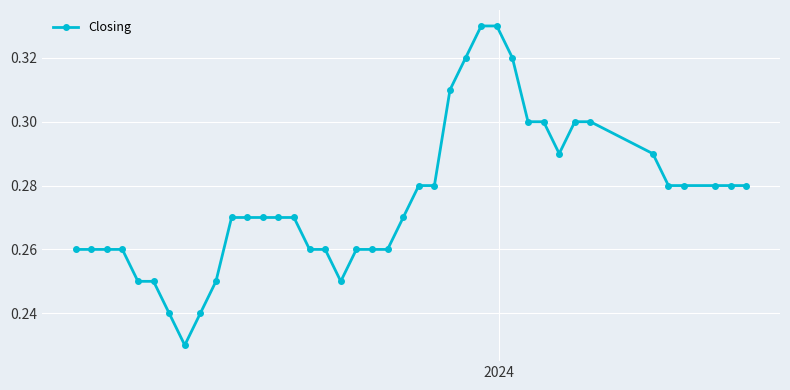

How many values are between 0 and 1?

40